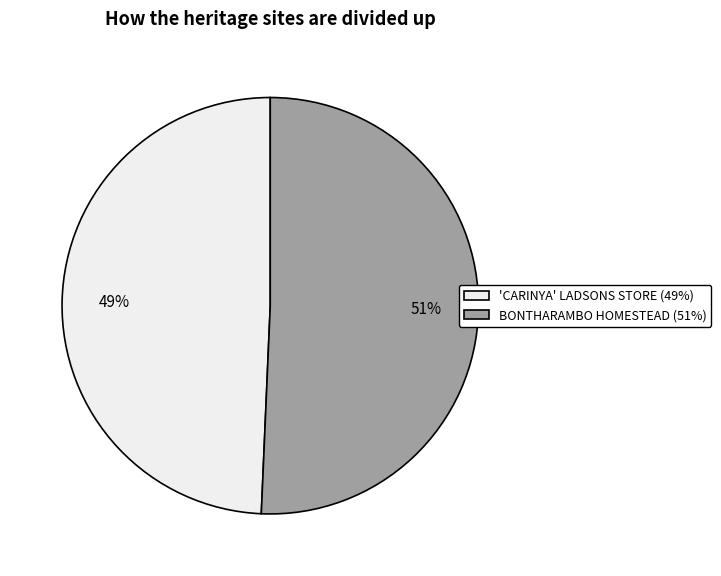

Is the sum of 'CARINYA' LADSONS STORE (49%) and BONTHARAMBO HOMESTEAD (51%) greater than half?

Yes